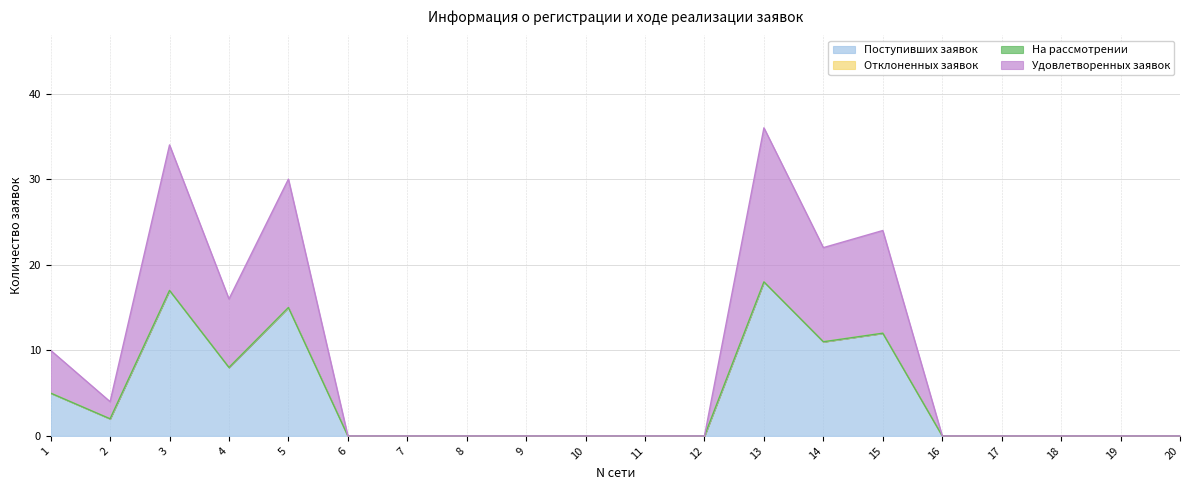

At which category is the sum across all series the highest?

13